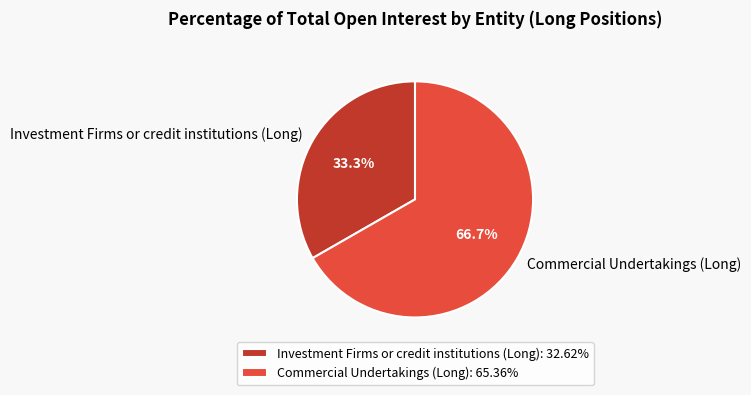

True or false: Investment Firms or credit institutions (Long) accounts for 25% of the total.

False